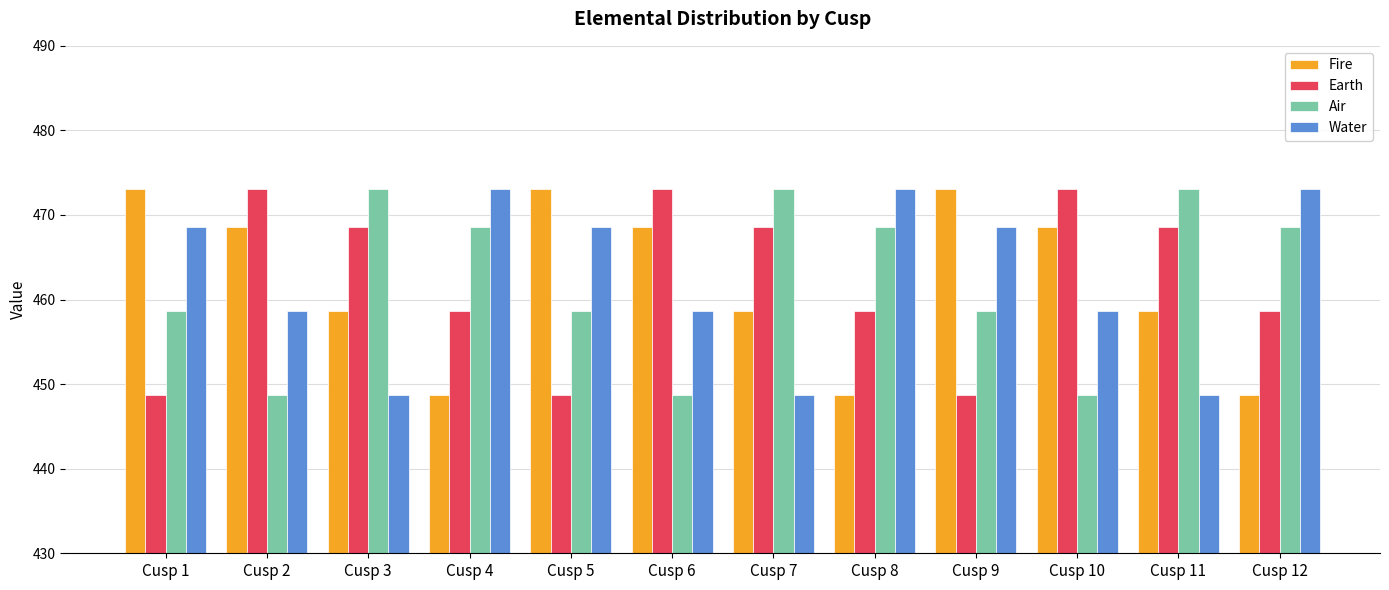

What is the difference between the highest and lowest values at Cusp 10?

24.4